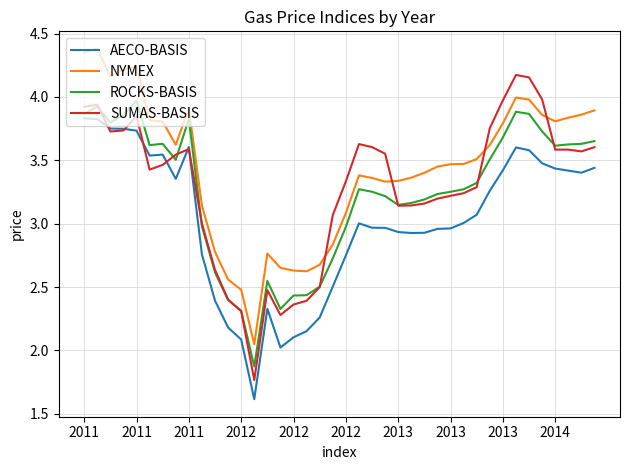

What is the minimum value for ROCKS-BASIS?

1.9